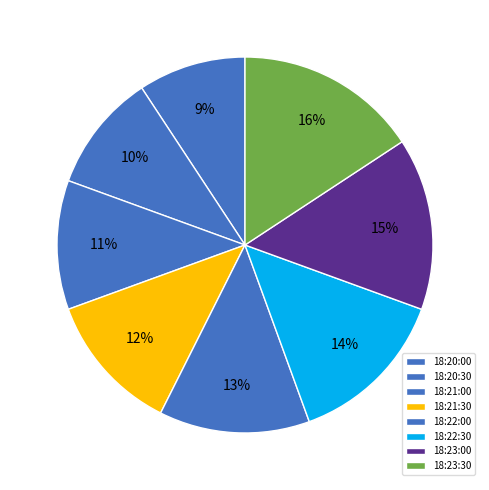

To the nearest percent, what percentage of the pie is 18:21:00?

11%